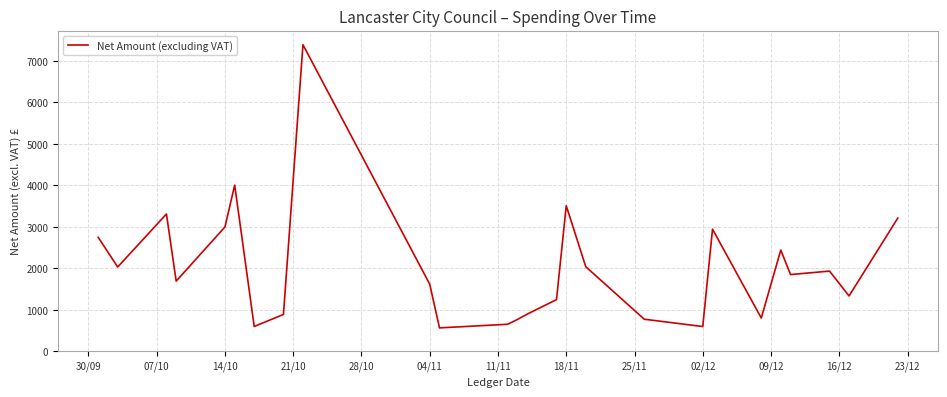

What is the minimum value shown in the chart?

562.5